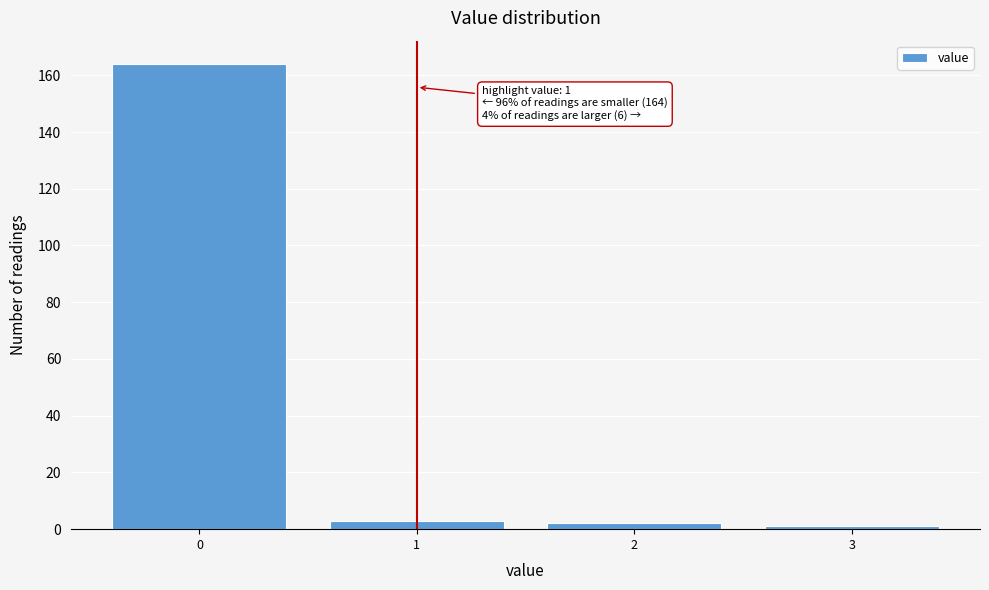

Reading left to right, extract all data points from this chart.

0=164	1=3	2=2	3=1